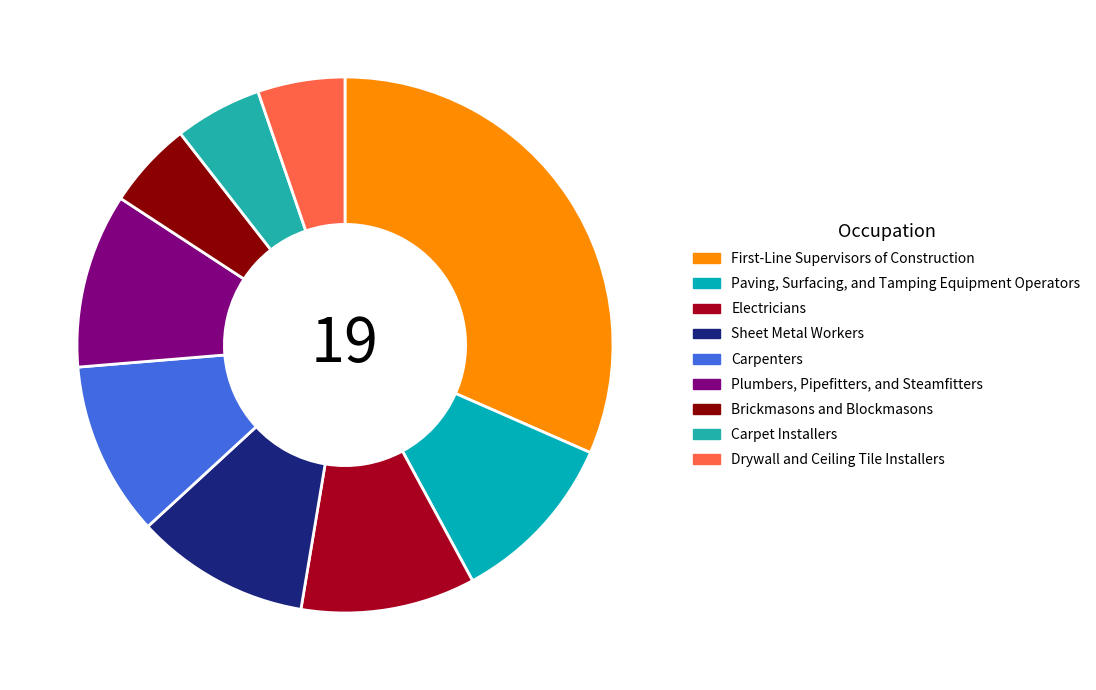

Which slice is the largest?

First-Line Supervisors of Construction